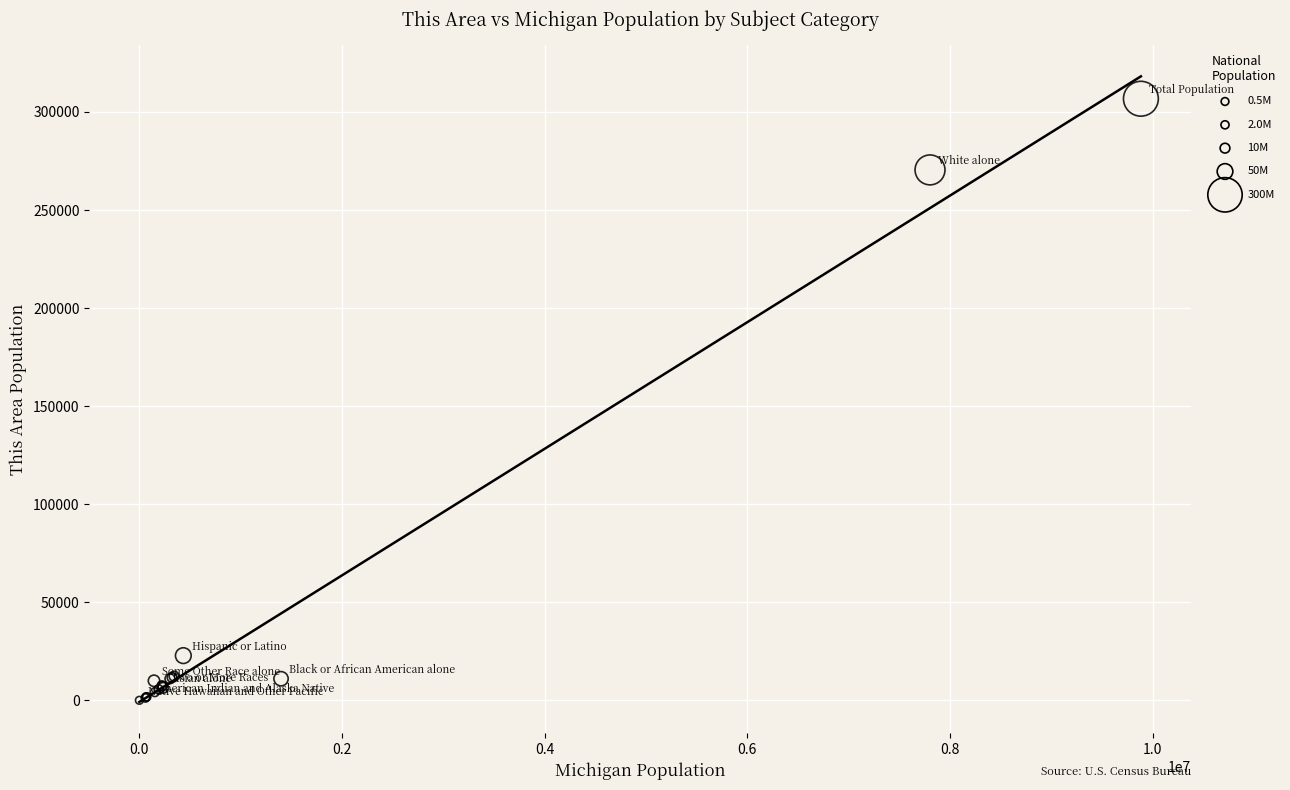

What Y value in the scatter plot is closest to 153410?

270447